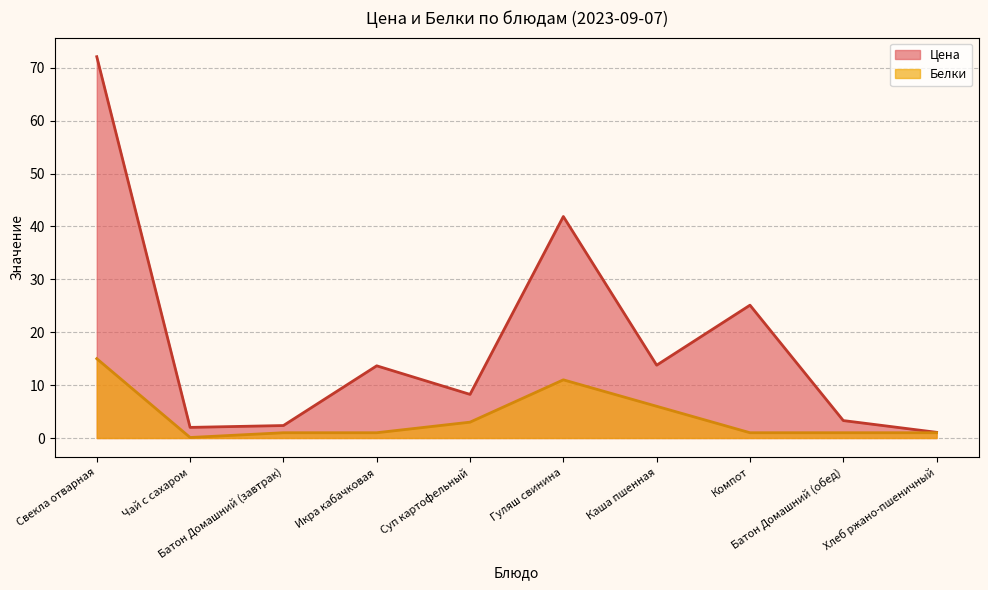

True or false: Цена and Белки intersect in this chart.

False